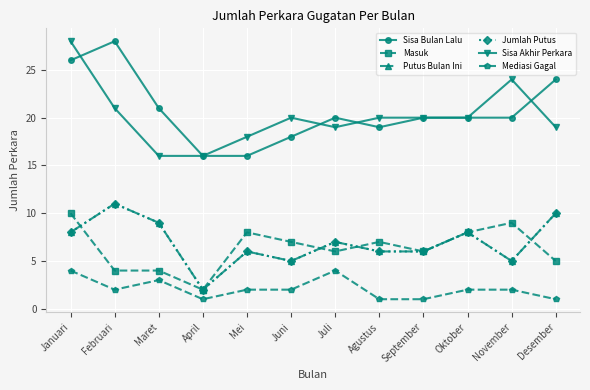

What is the value of the Jumlah Putus point at the 11th from the left?

5